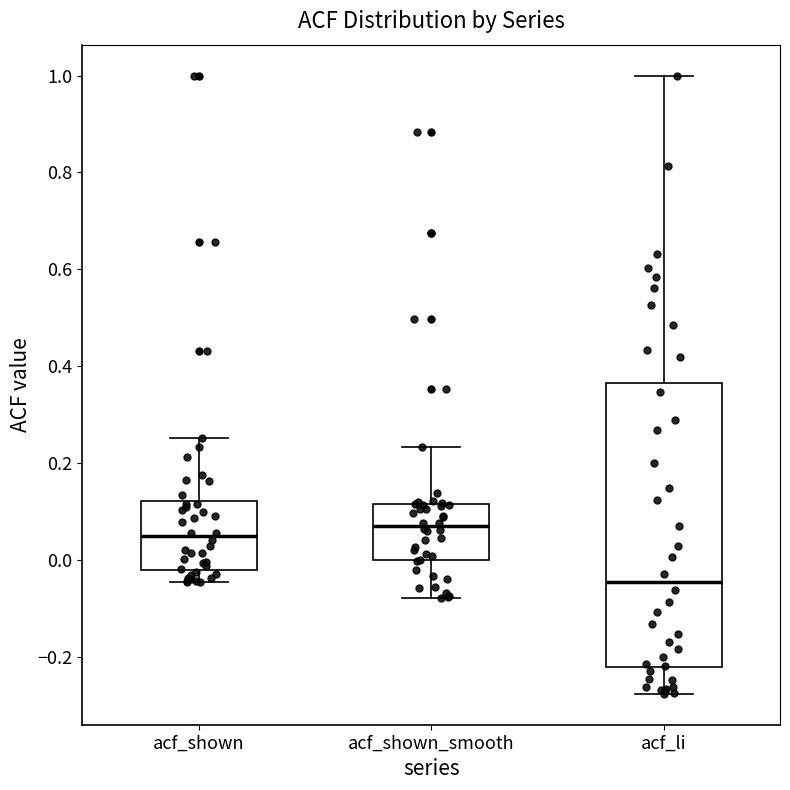

Comparing the boxes themselves (not the whiskers), which one is the tallest?

acf_li